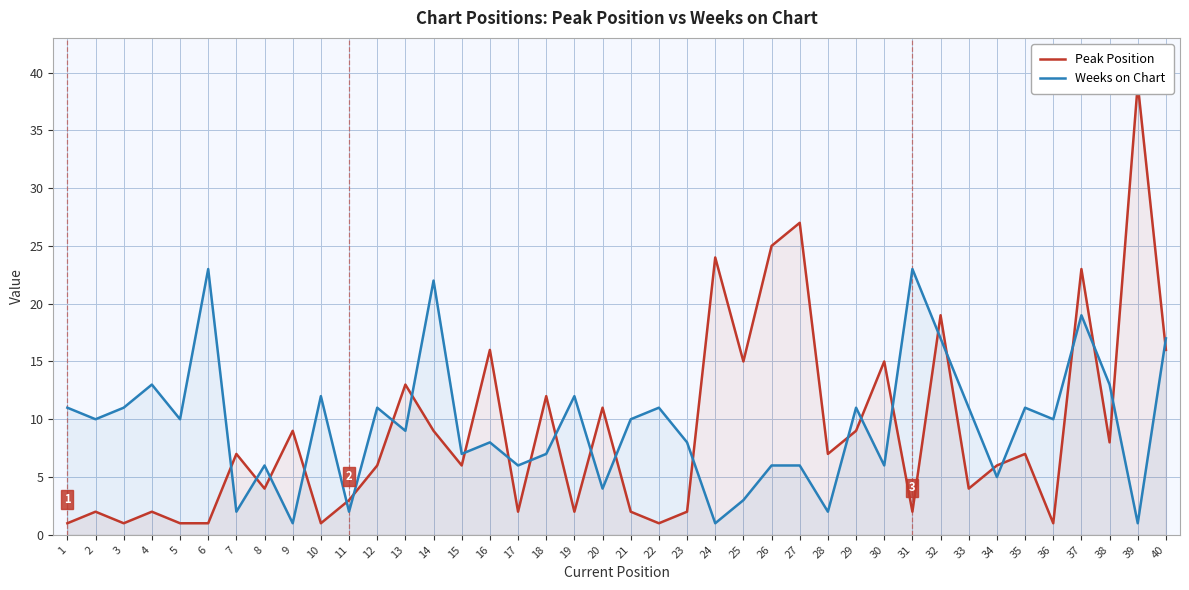

Which series has the largest range (max minus min)?

Peak Position